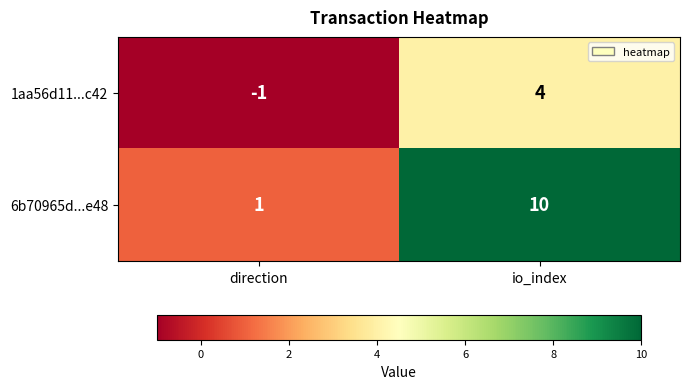

List the labels in order of 1aa56d11...c42 value, smallest first.

direction, io_index